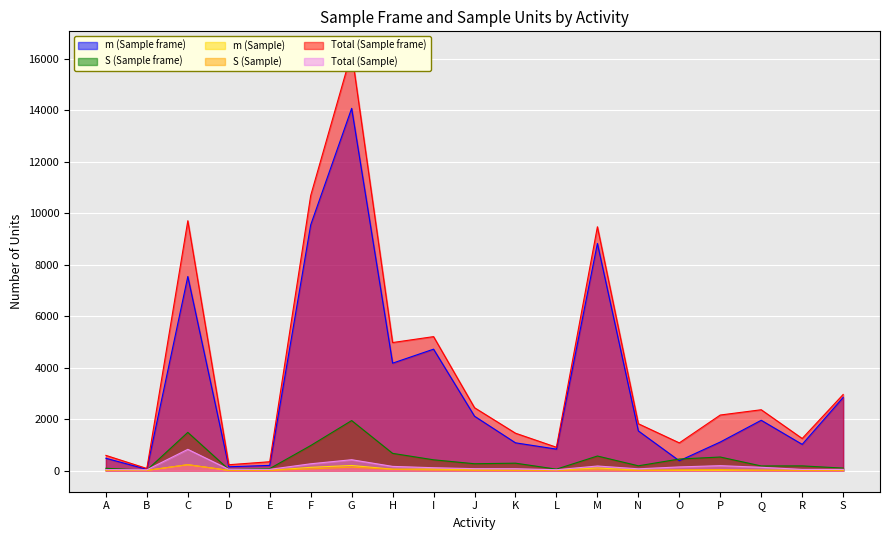

List the series in order of their peak value, highest first.

Total (Sample frame), m (Sample frame), S (Sample frame), Total (Sample), S (Sample), m (Sample)